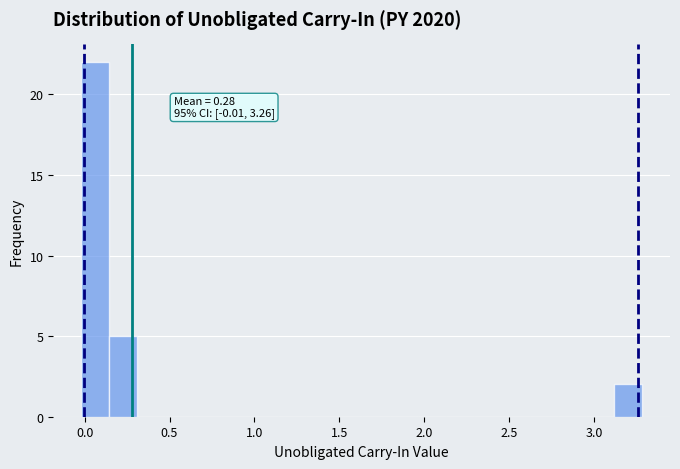

Read against the x-axis, roughly where is the centre of the tallest bar?

0.05